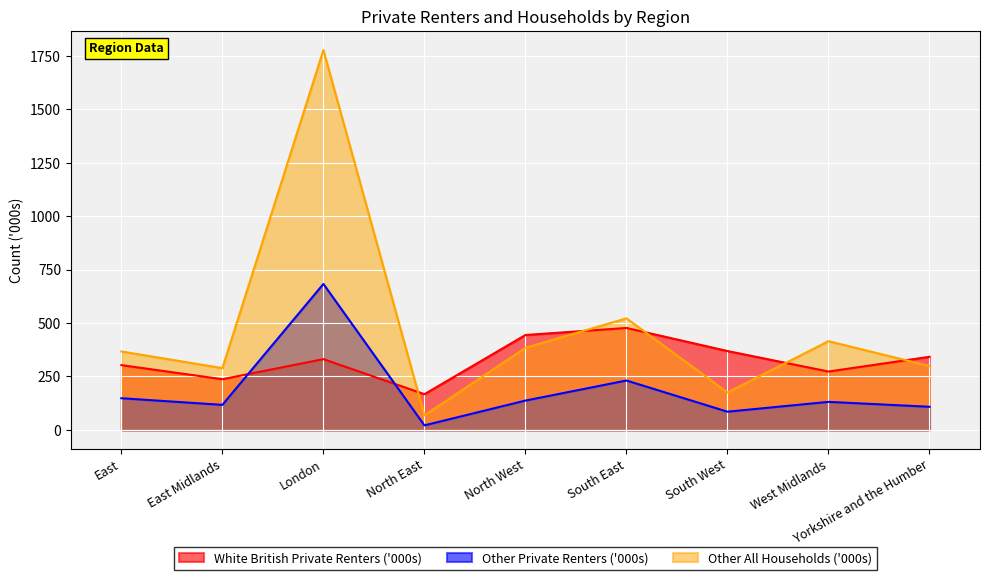

What is the difference between the highest and lowest values at Yorkshire and the Humber?

234